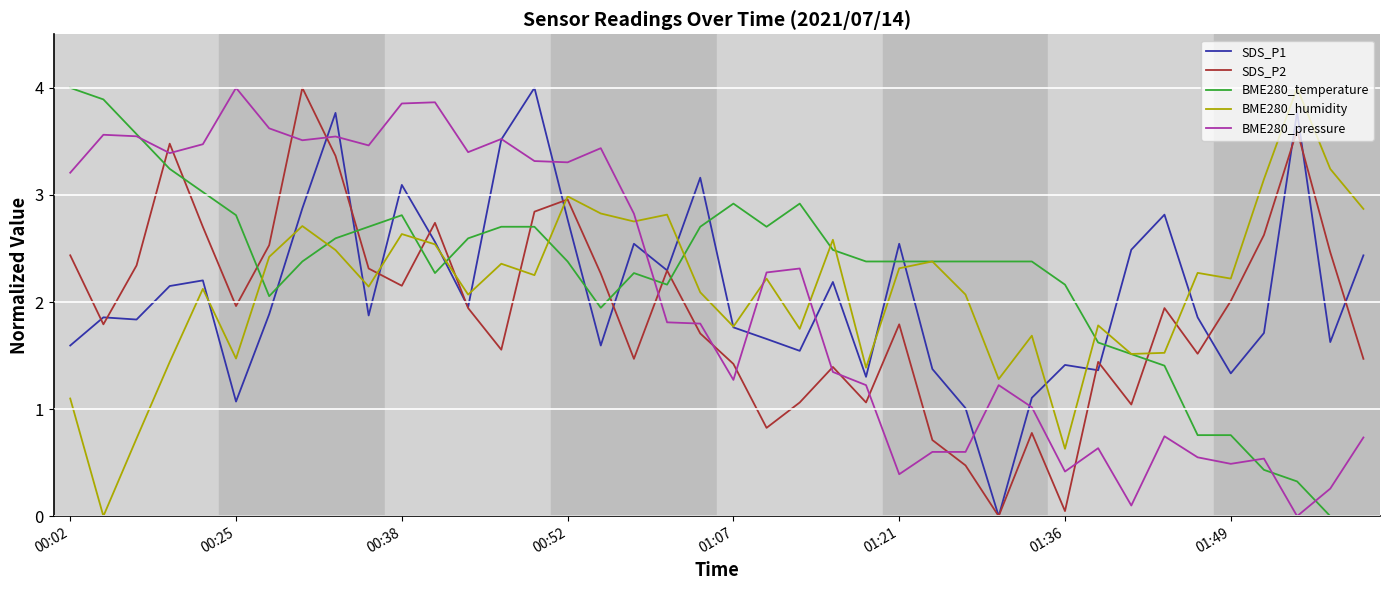

In BME280_humidity, how many points are higher than both neighbors (excluding endpoints)?

13